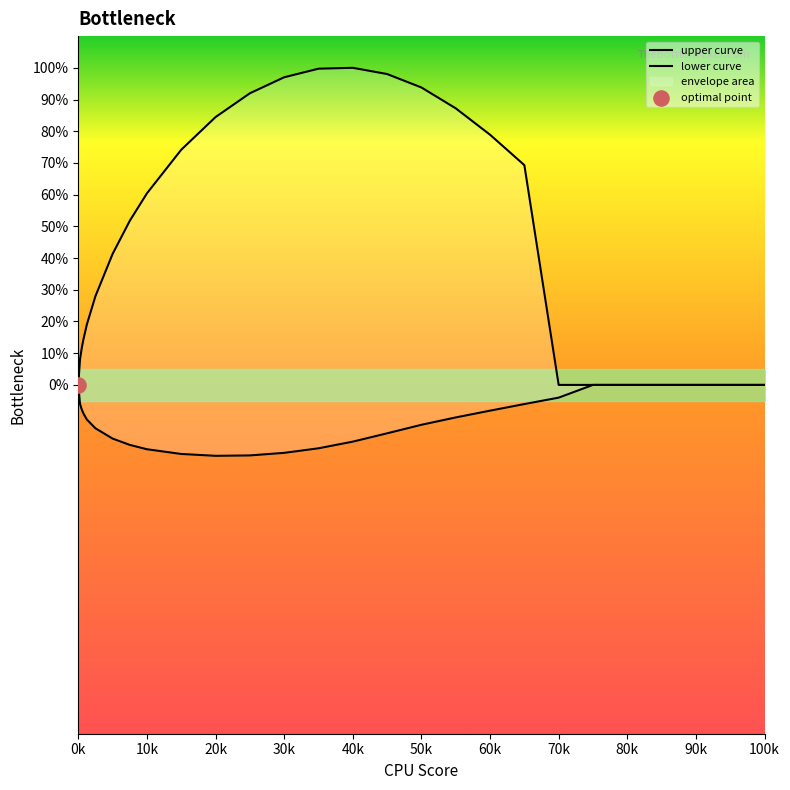

Which series contains the lowest Y value?

lower curve